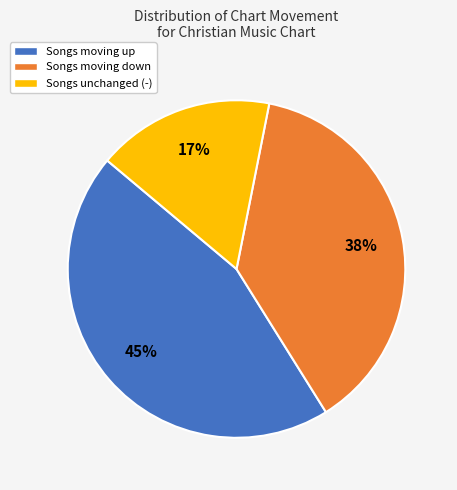

The Songs unchanged (-) slice represents 8% of the pie. True or false?

False